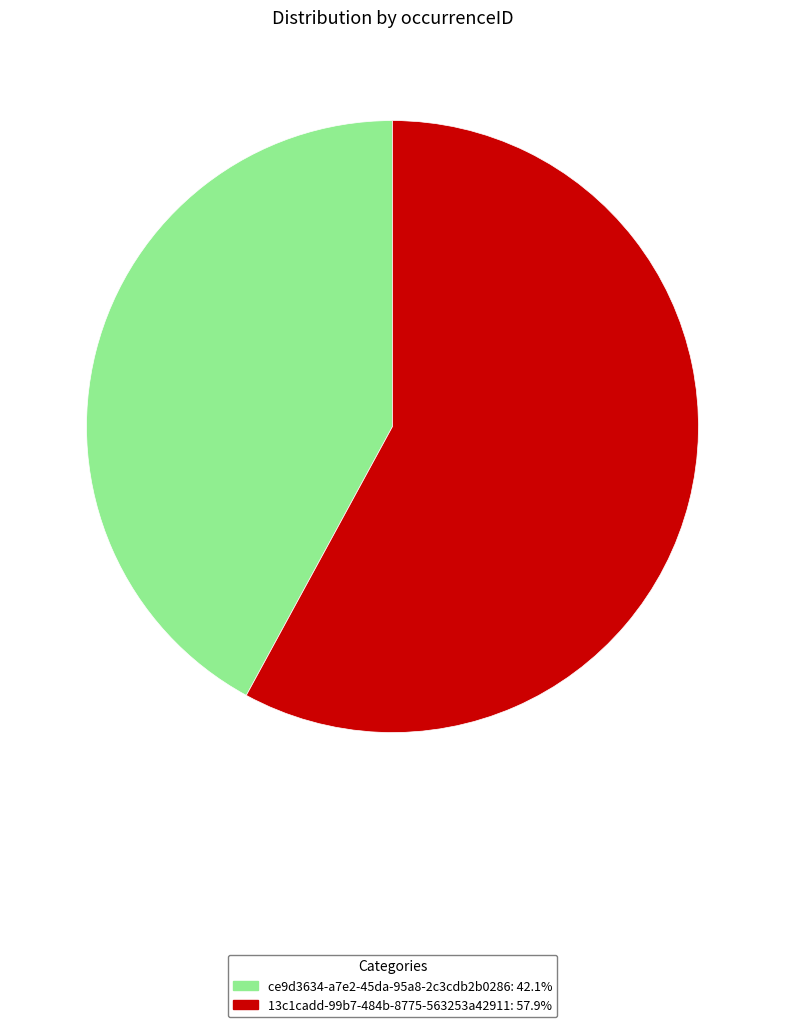

Which slice represents more than half of the pie?

13c1cadd-99b7-484b-8775-563253a42911